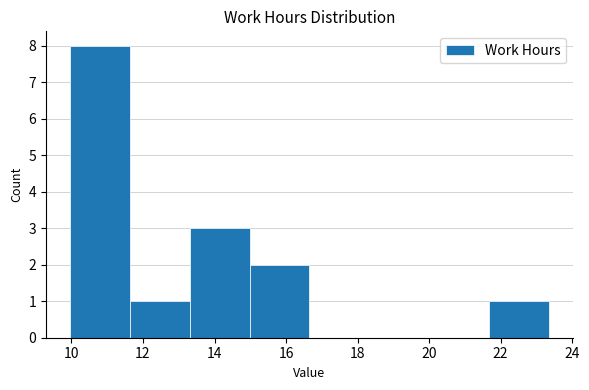

What is the height of the bar covering 21.6 to 23.4 on the x-axis? Neither the bar edges nor the heights are printed on the chart, so give them approximately, as read against the axes.

1